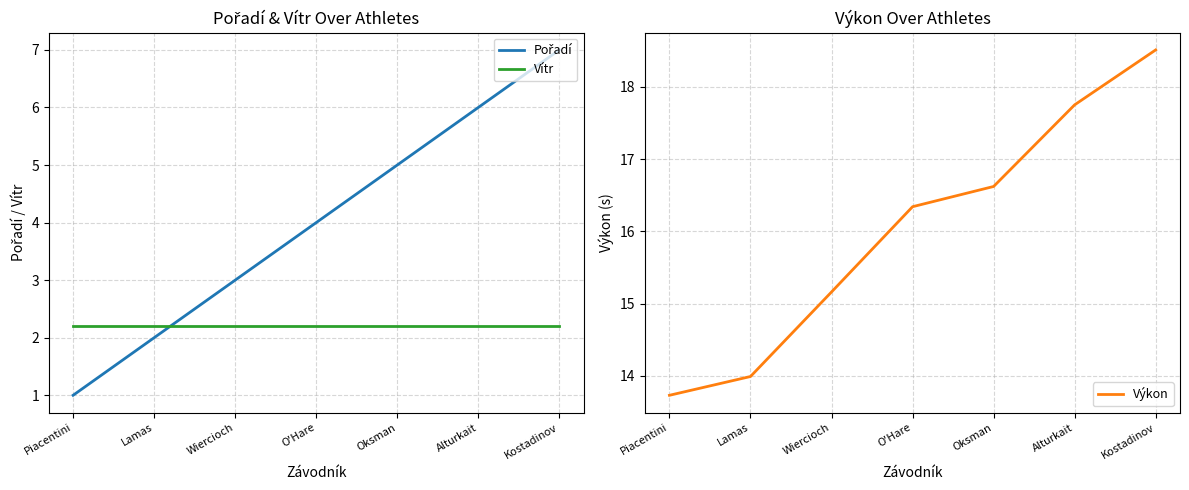

What is the difference between the Pořadí values at Kostadinov and O'Hare?

3.0